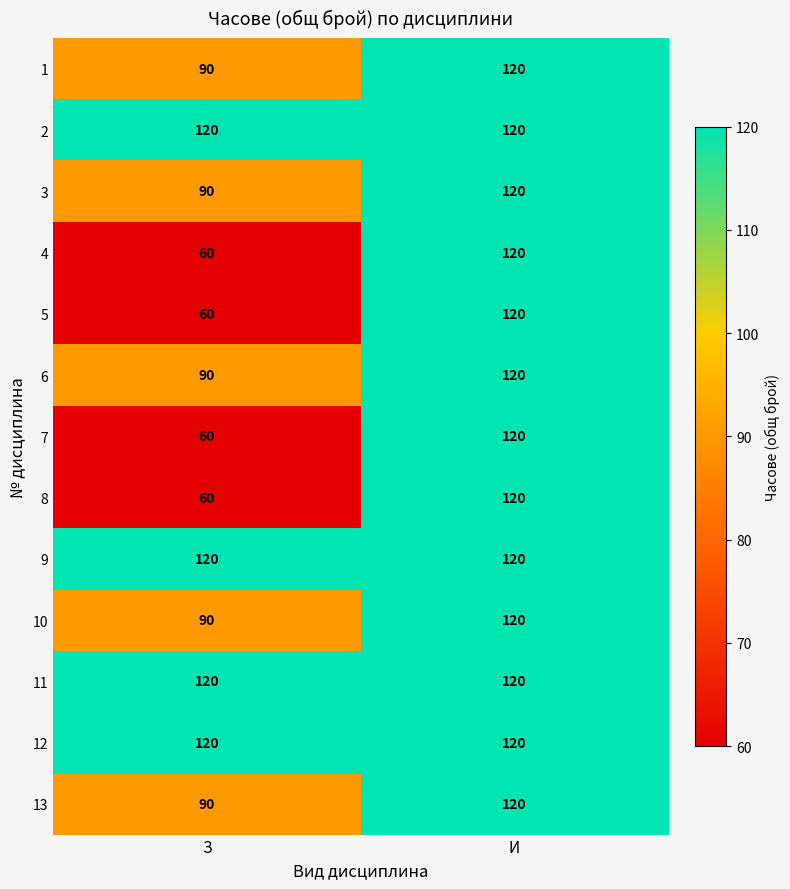

What is the sum of all 6 values?

210